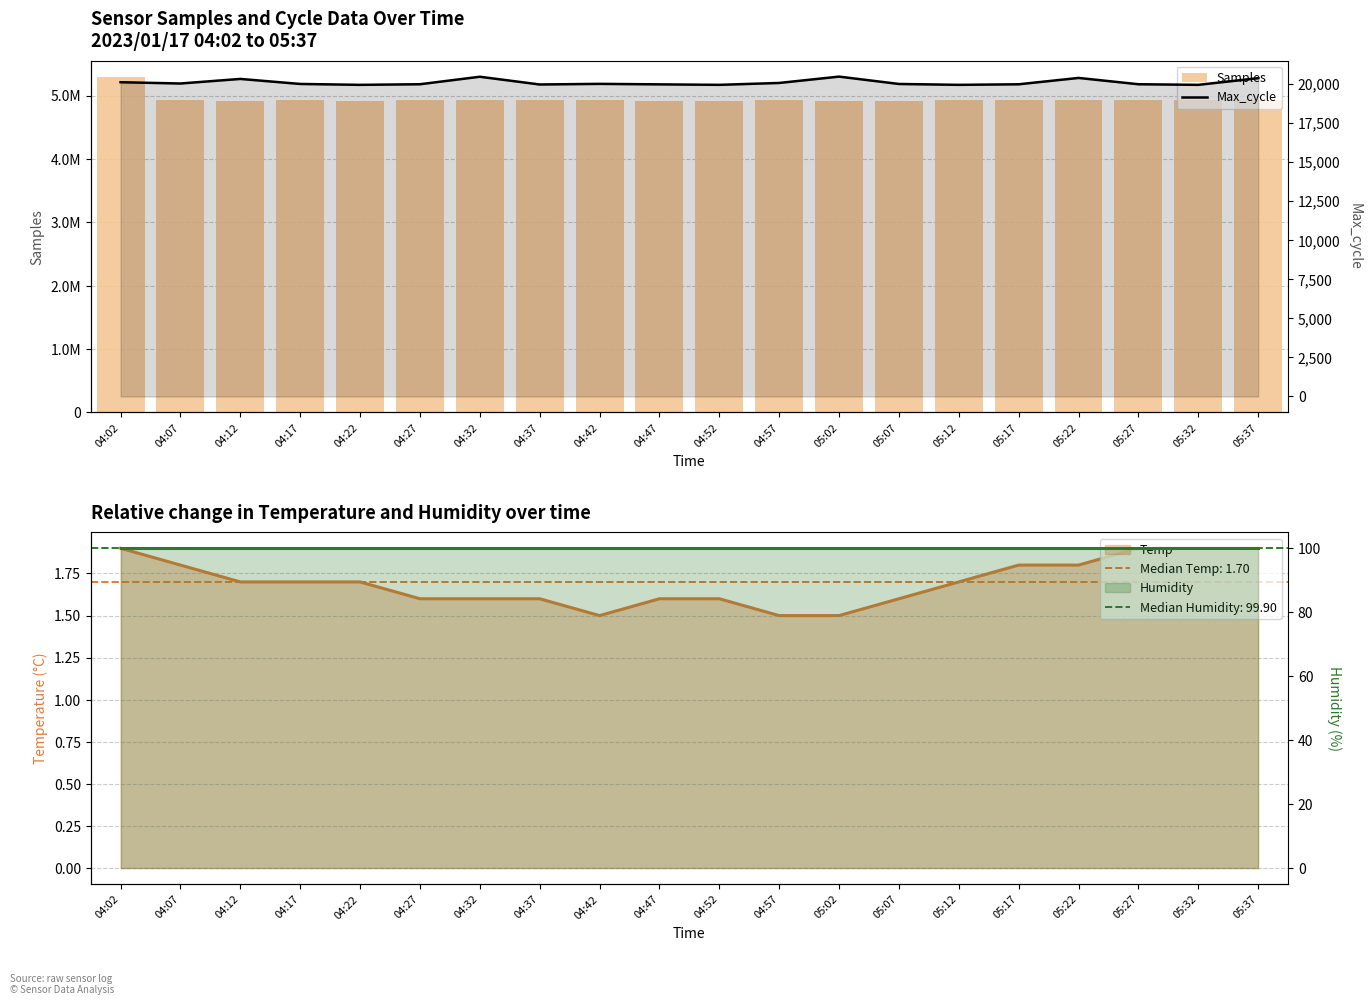

What is the difference between the highest and lowest values at 05:07?

4898470